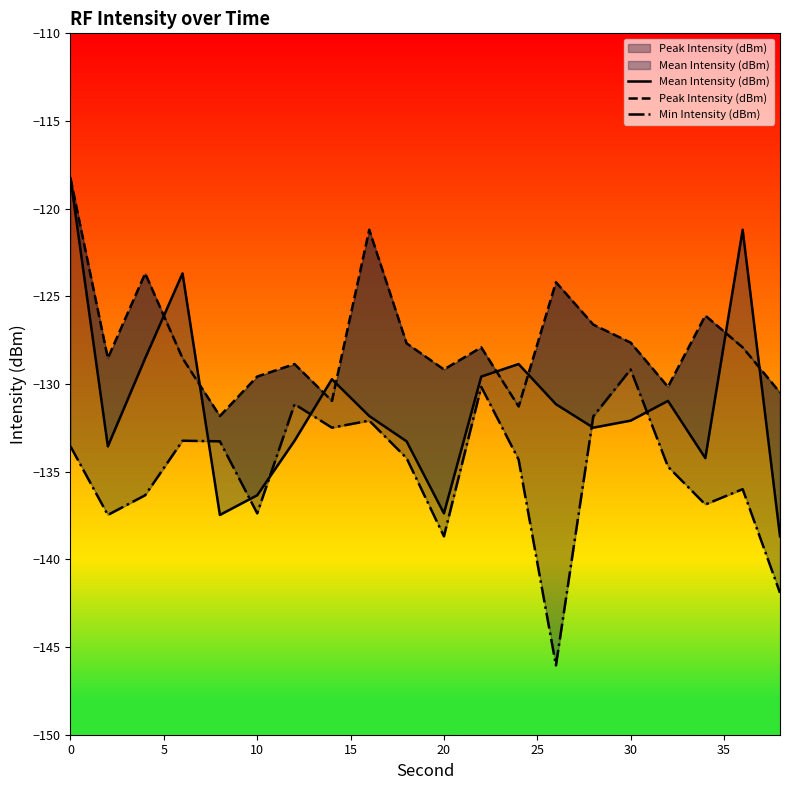

What is the smallest value displayed?

-146.0